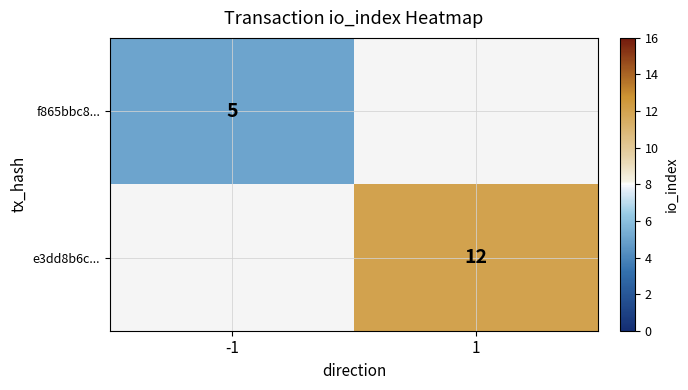

True or false: e3dd8b6c... has a value of 20 at 1.

False